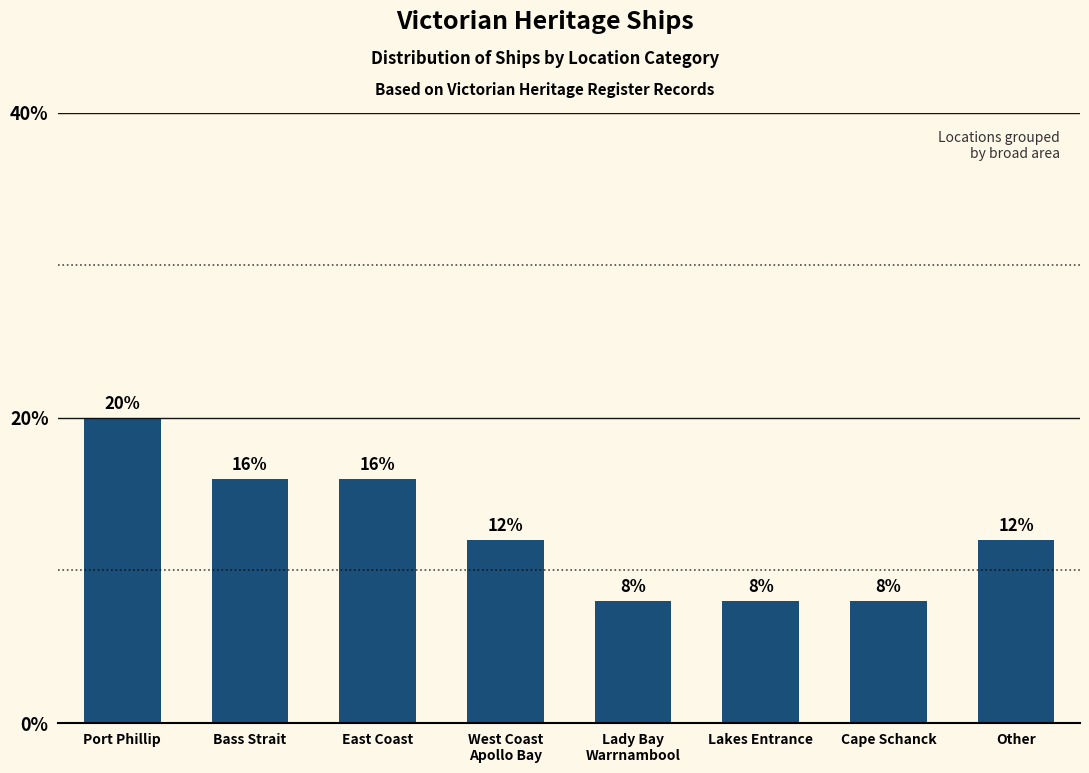

What is the sum of the values at West Coast
Apollo Bay and East Coast?

28